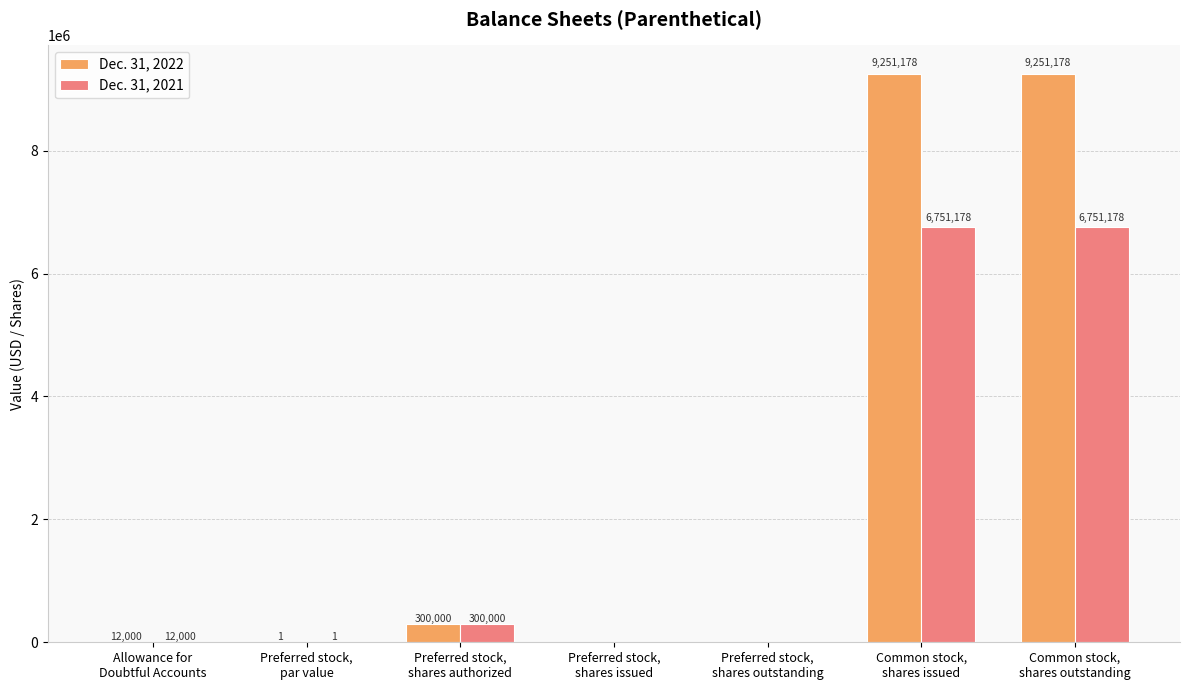

Which series has the largest total across all categories?

Dec. 31, 2022